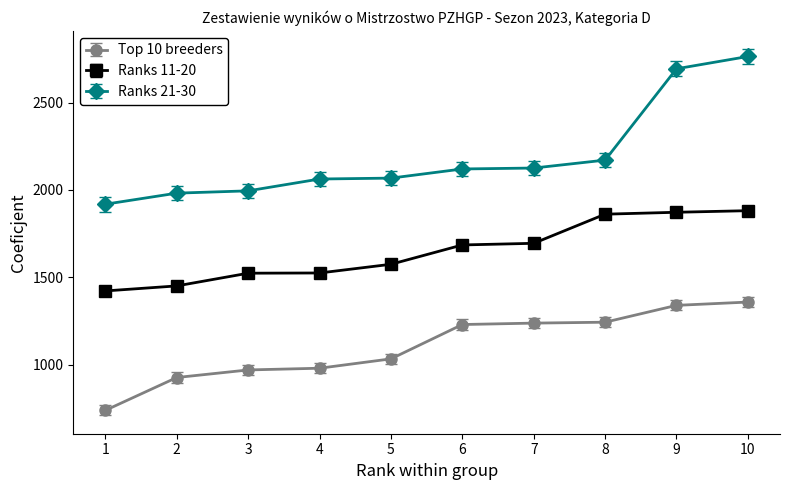

What is the sum of all Ranks 11-20 values?

16492.5